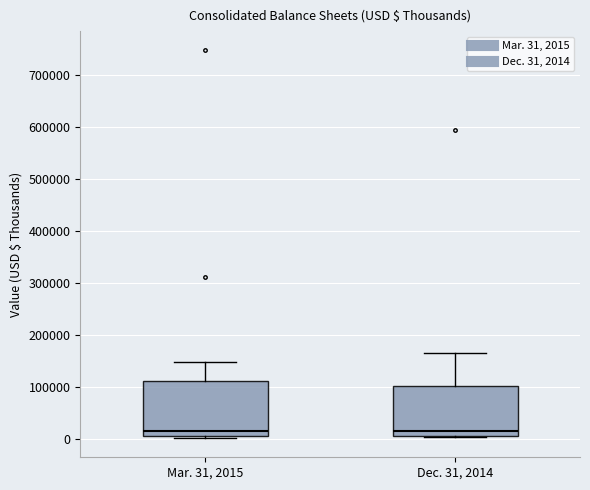

Reading left to right, transcribe this box plot: for each box, give where its median line is, the range the box spans, and where its two whiskers end, as read against the y-axis. The values are not printed on the chart, so give them approximately, as read against the axis.

Mar. 31, 2015: median 20000, box 10000 to 110000, whiskers 0 to 150000
Dec. 31, 2014: median 20000, box 10000 to 100000, whiskers 0 to 170000